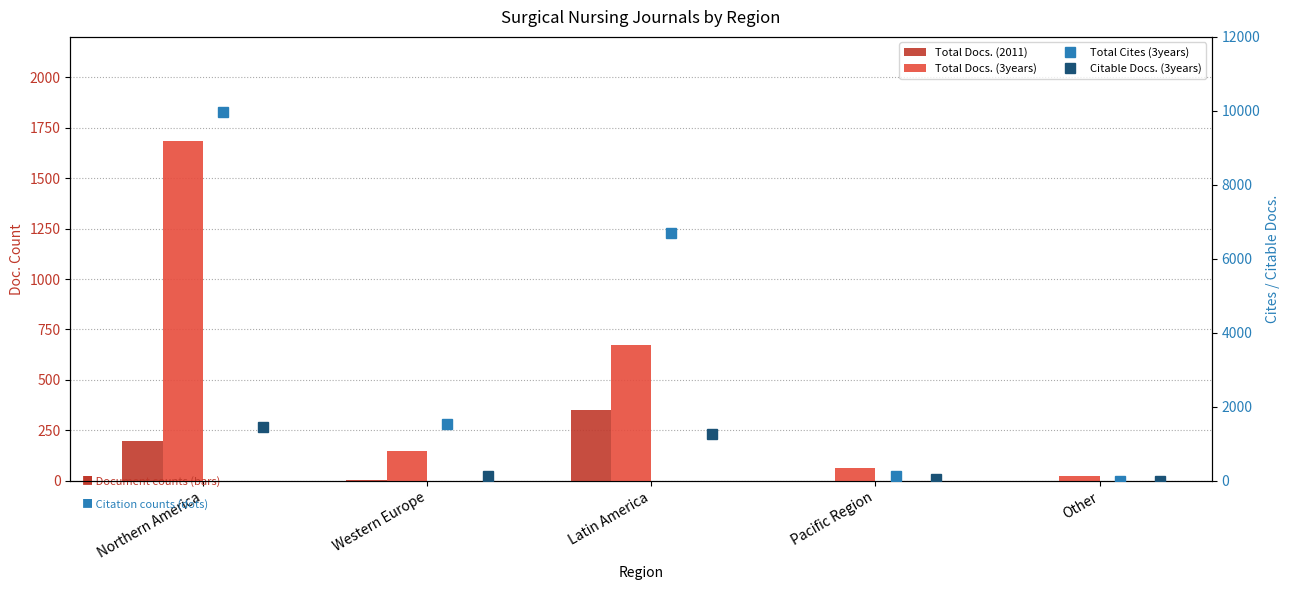

Is it true that Total Docs. (2011) equals 0 at Pacific Region?

True